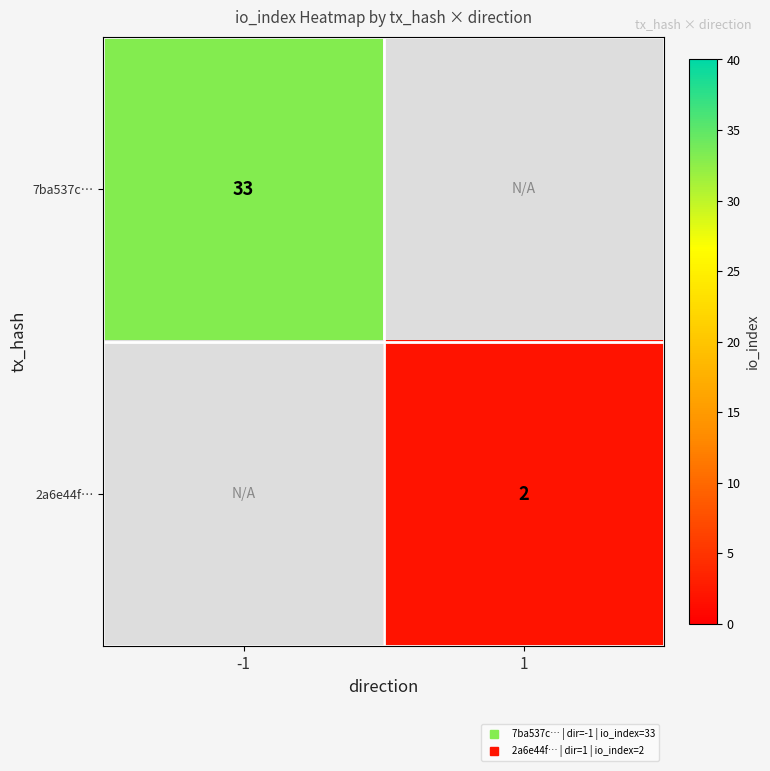

Which series has the largest range (max minus min)?

7ba537c…